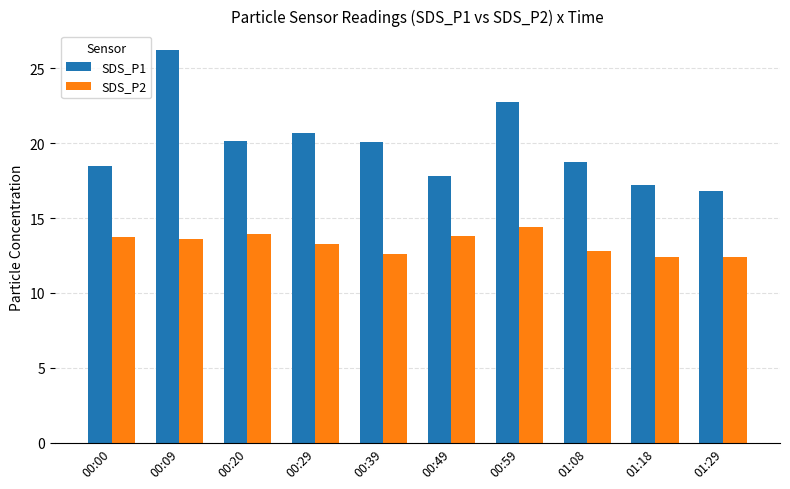

What is the difference between the highest and lowest values at 00:49?

4.0